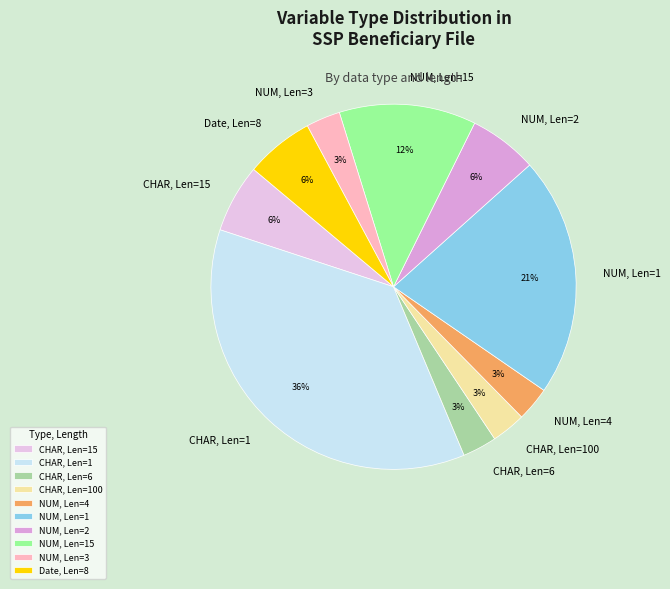

The CHAR, Len=15 slice represents 14% of the pie. True or false?

False